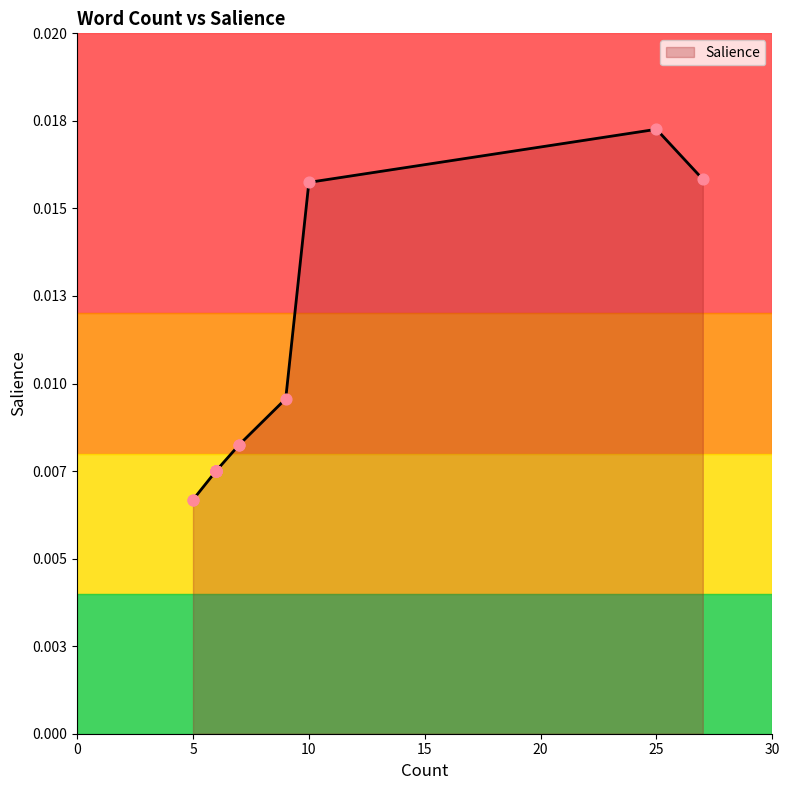

Between 6 and 6, which is larger?

6